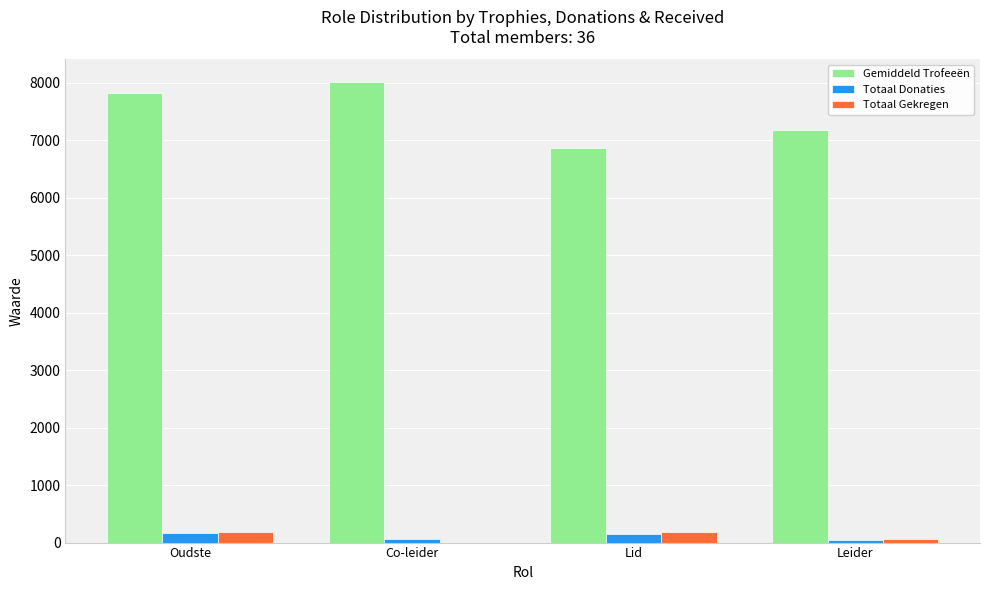

What is the total value across all series at Oudste?

8177.7